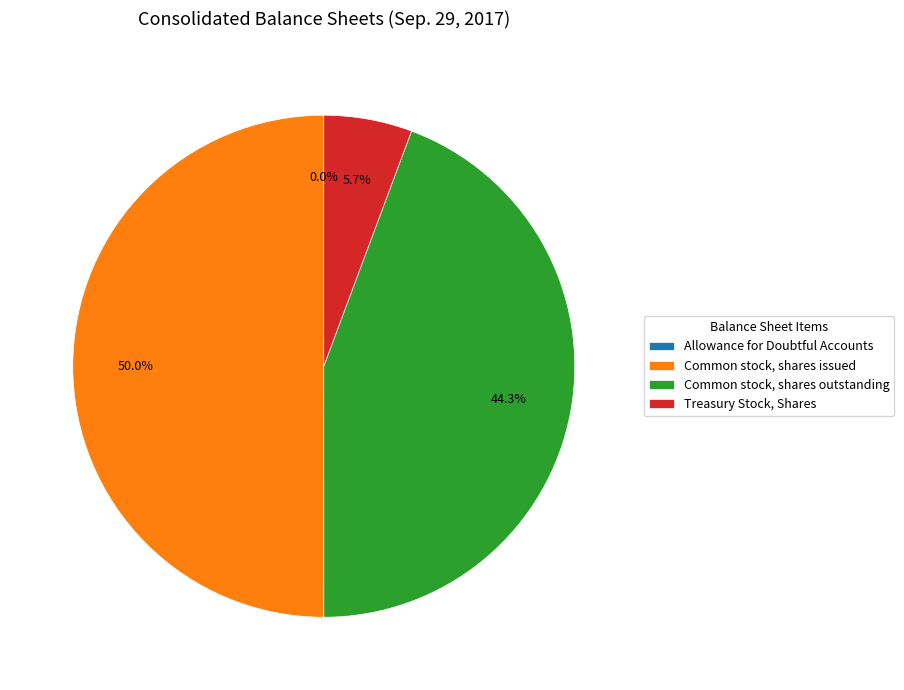

The Treasury Stock, Shares slice represents 1% of the pie. True or false?

False